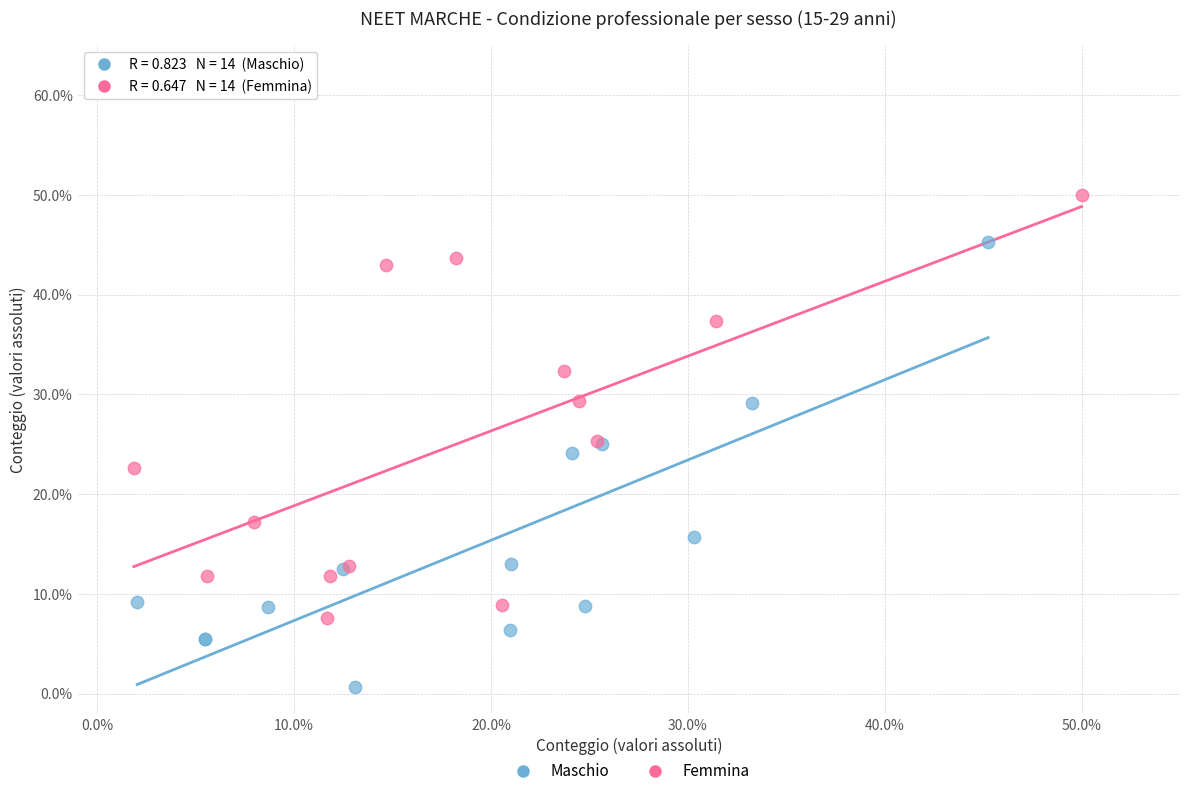

Which series contains the highest Y value?

Femmina